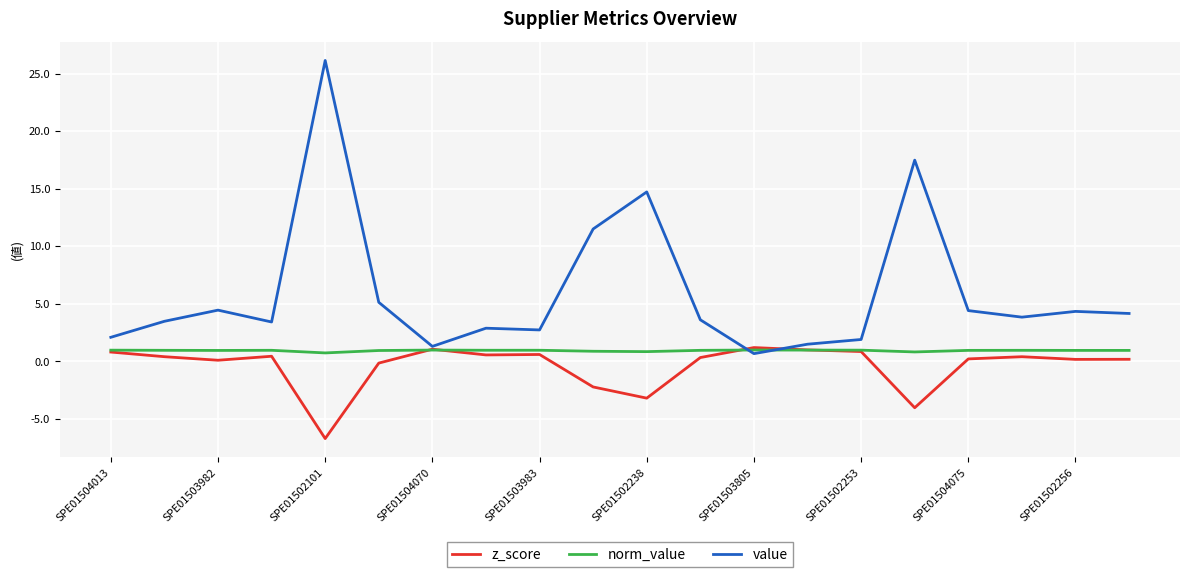

Which series has the largest range (max minus min)?

value